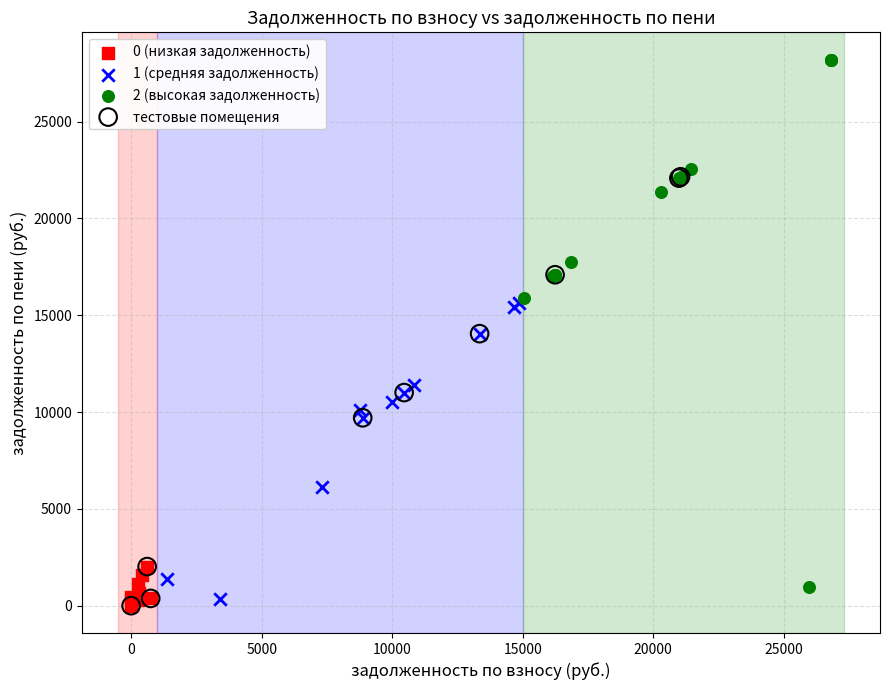

Which series reaches the maximum Y coordinate?

2 (высокая задолженность)